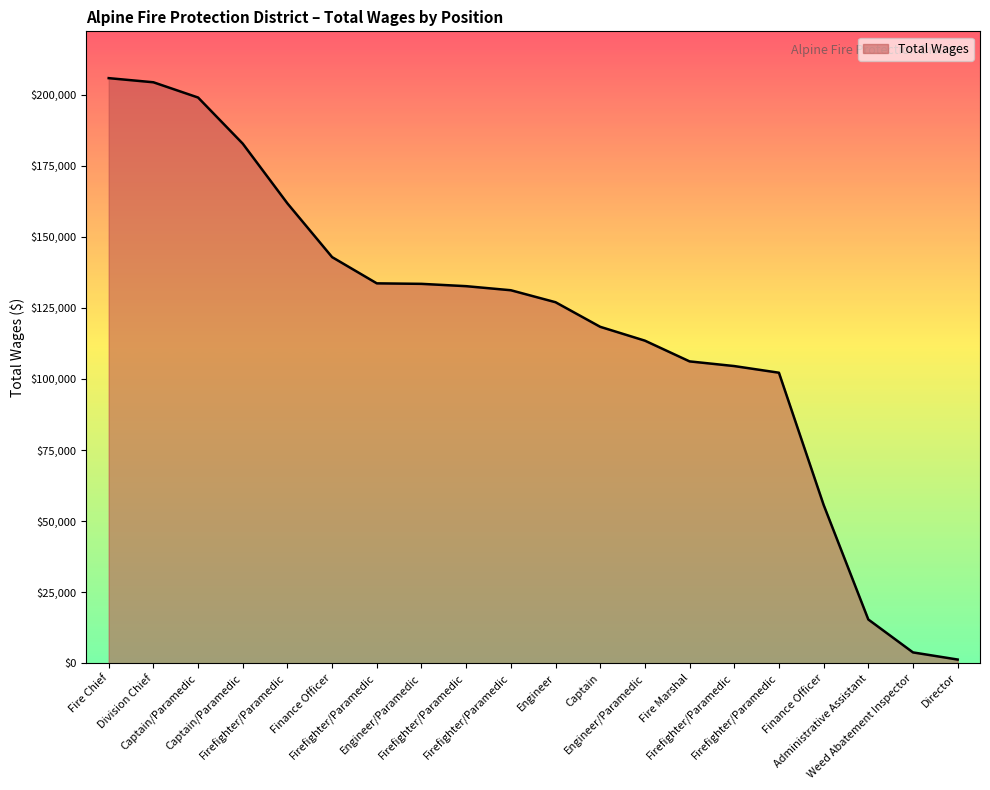

What is the sum of all values?

2374847